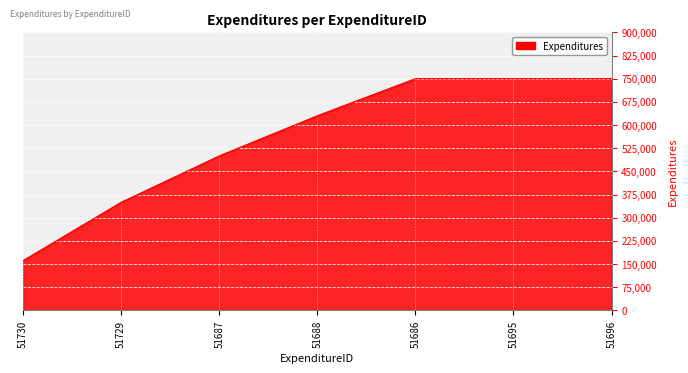

What is the average value?

555853